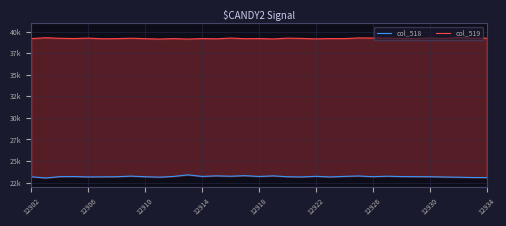

True or false: col_518 has a value of 23181 at 12930.

True